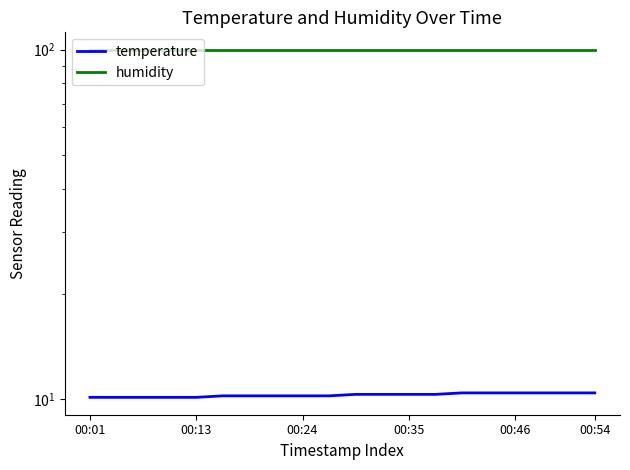

True or false: temperature and humidity intersect in this chart.

False